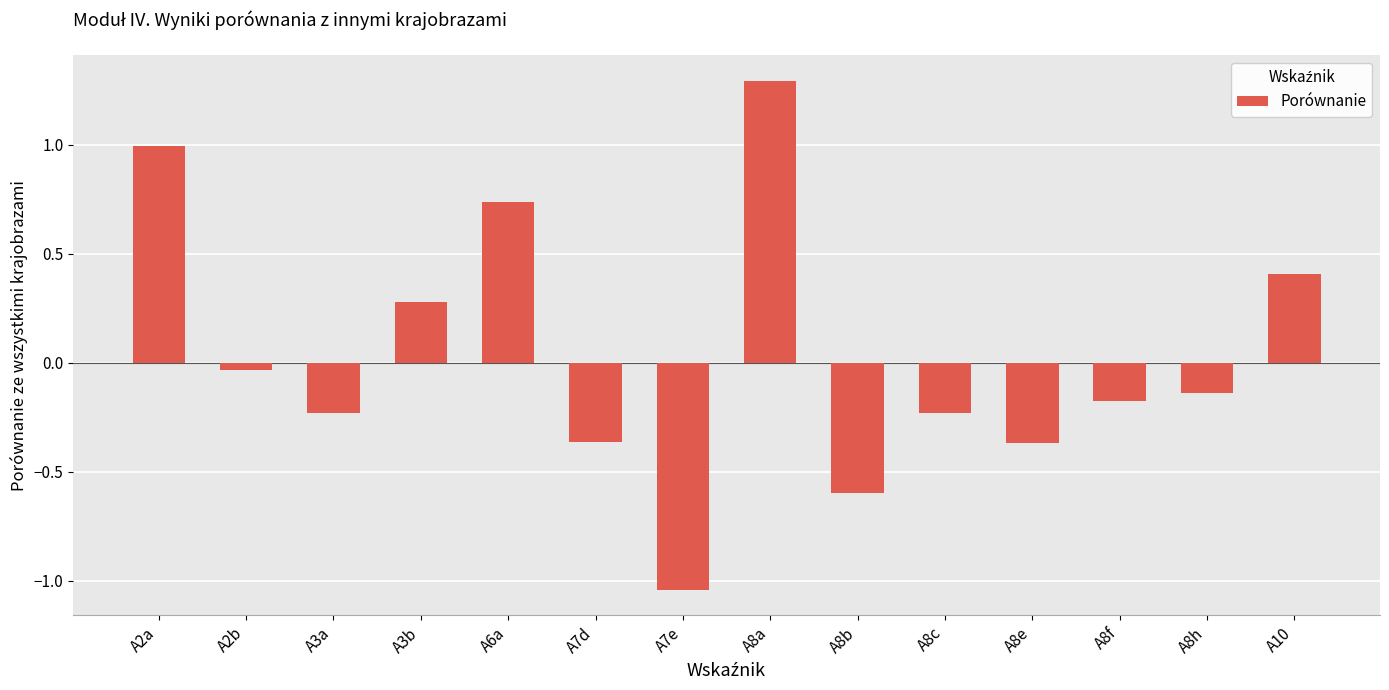

What is the difference between the maximum and minimum values?

2.3